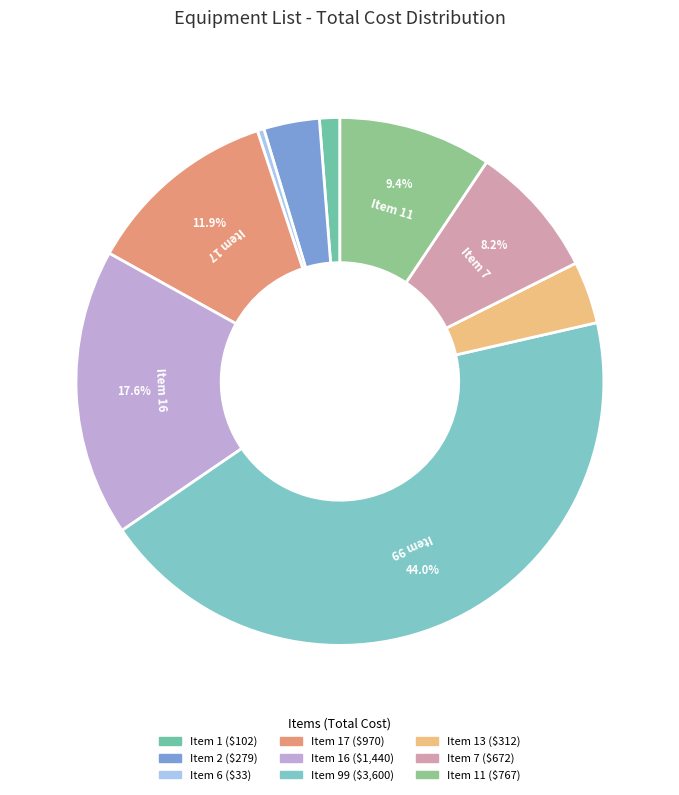

Count the number of slices in the pie.

9